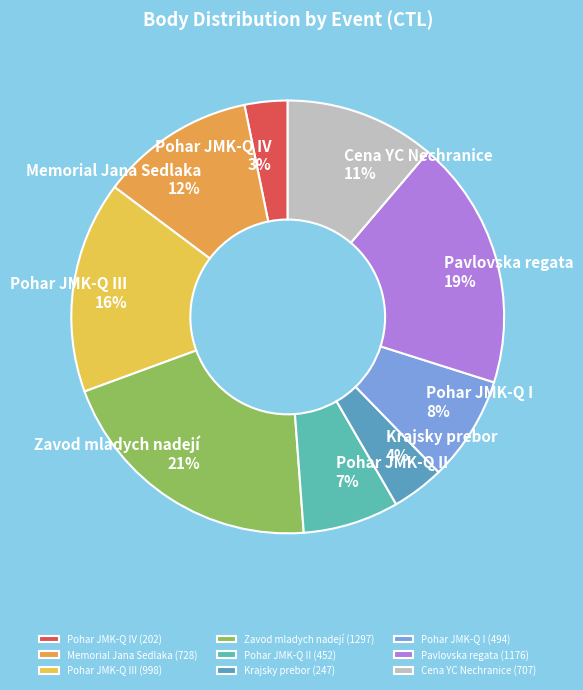

How many segments does this pie chart have?

9